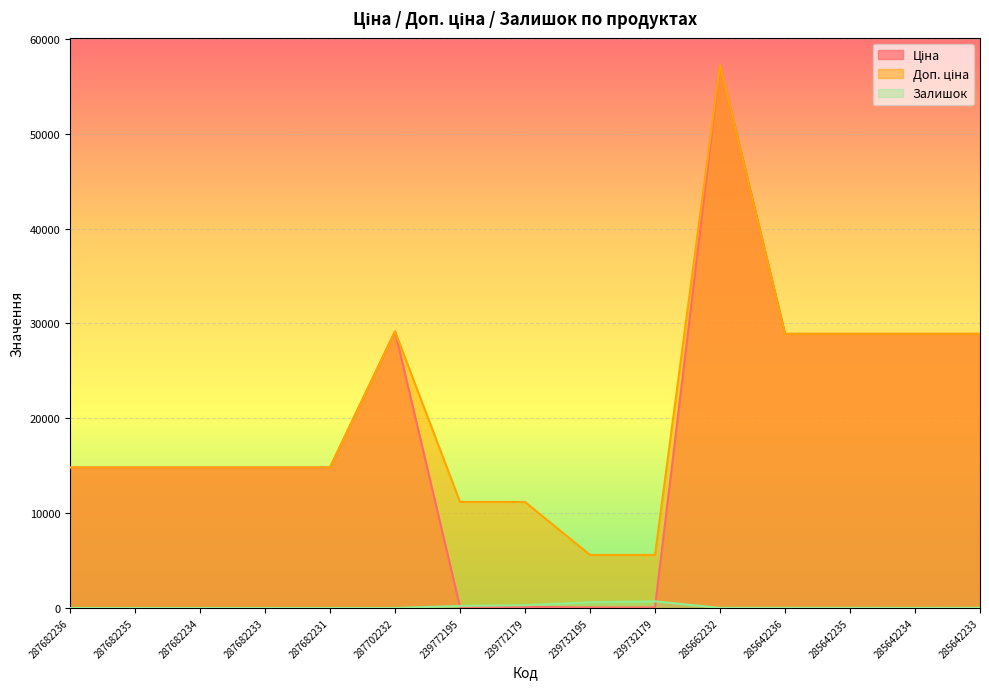

What is the sum of the Залишок values at 239732179 and 239772195?

920.0